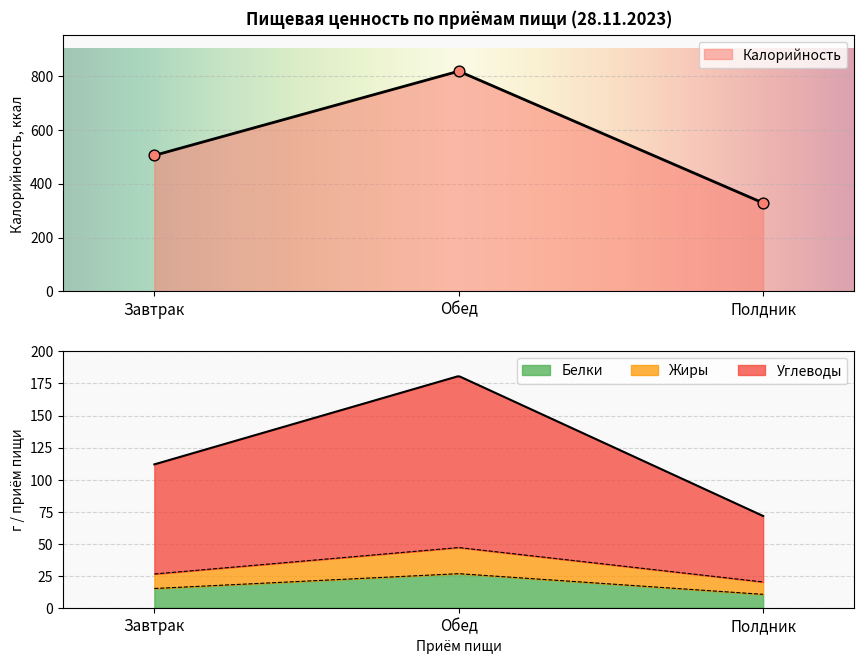

Which series has the largest Y range (max minus min)?

Калорийность